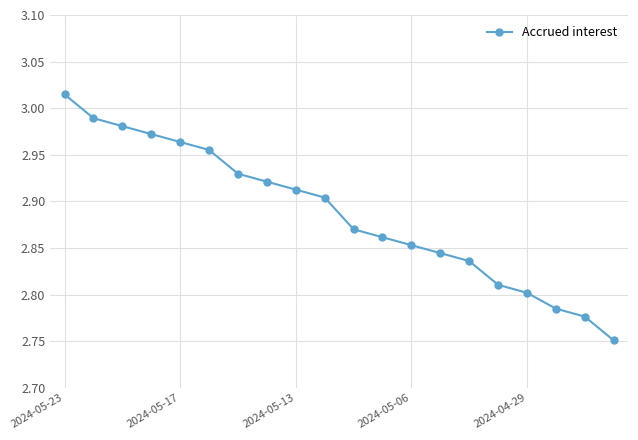

True or false: the data has more than 1 interior local peaks.

False